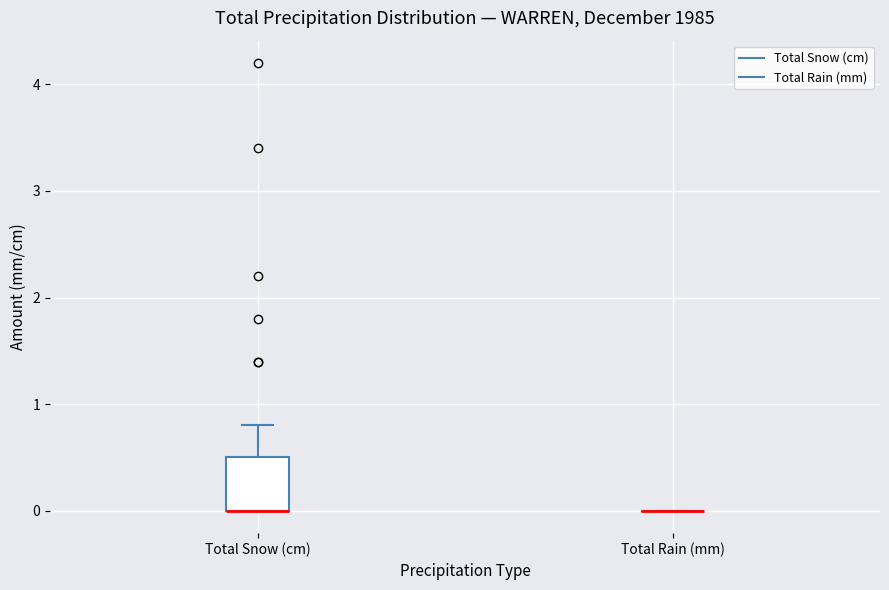

Reading left to right, read every box against the y-axis: the position of its median line, the range the box covers, and the ends of its whiskers. The values are not printed on the chart, so give them approximately, as read against the axis.

Total Snow (cm): median 0.0 (drawn on the box's lower edge), box 0.0 to 0.5, whiskers 0.0 to 0.8
Total Rain (mm): box collapsed to a line at 0.0, whiskers 0.0 to 0.0